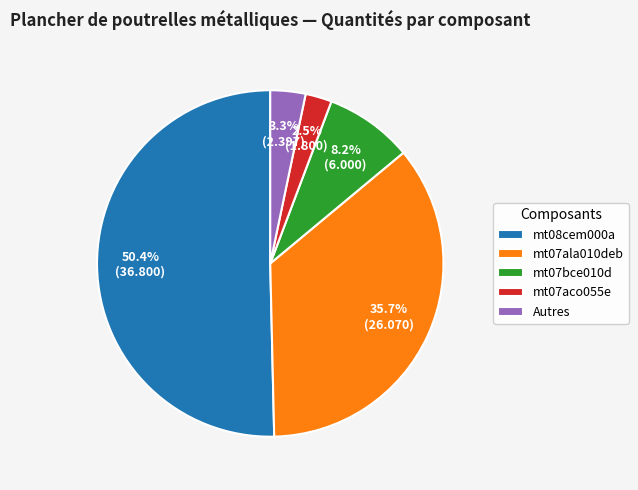

Count the number of slices in the pie.

5